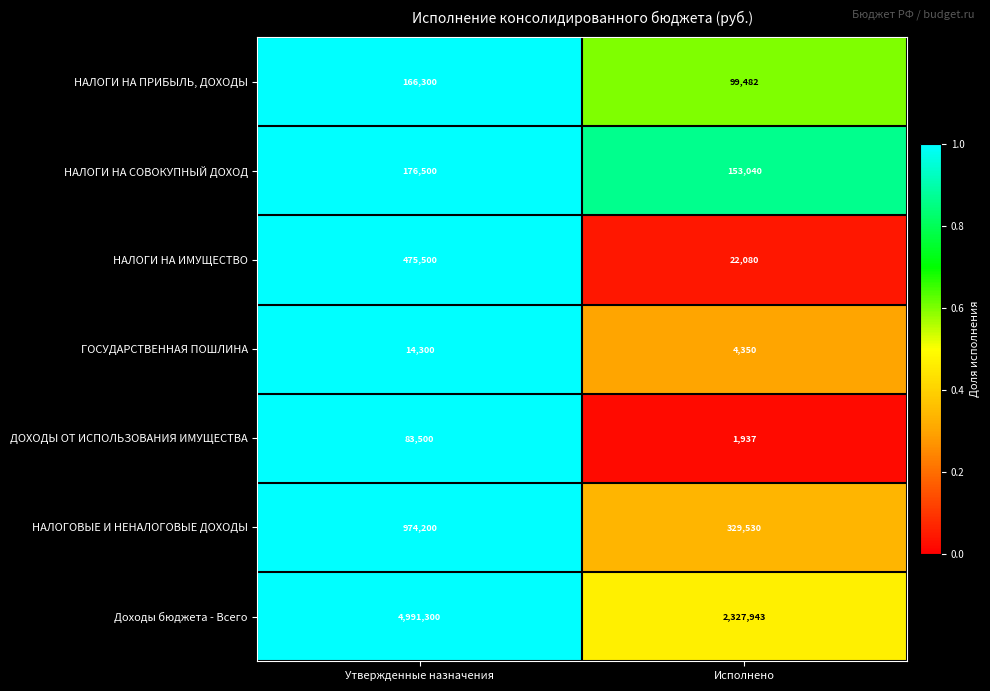

At which label is Доходы бюджета - Всего closest to 3659621?

Исполнено